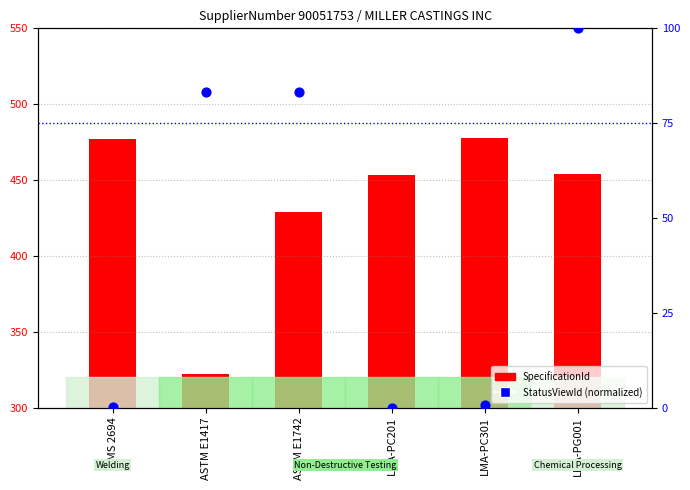

At how many categories does at least one series exceed 135?

6